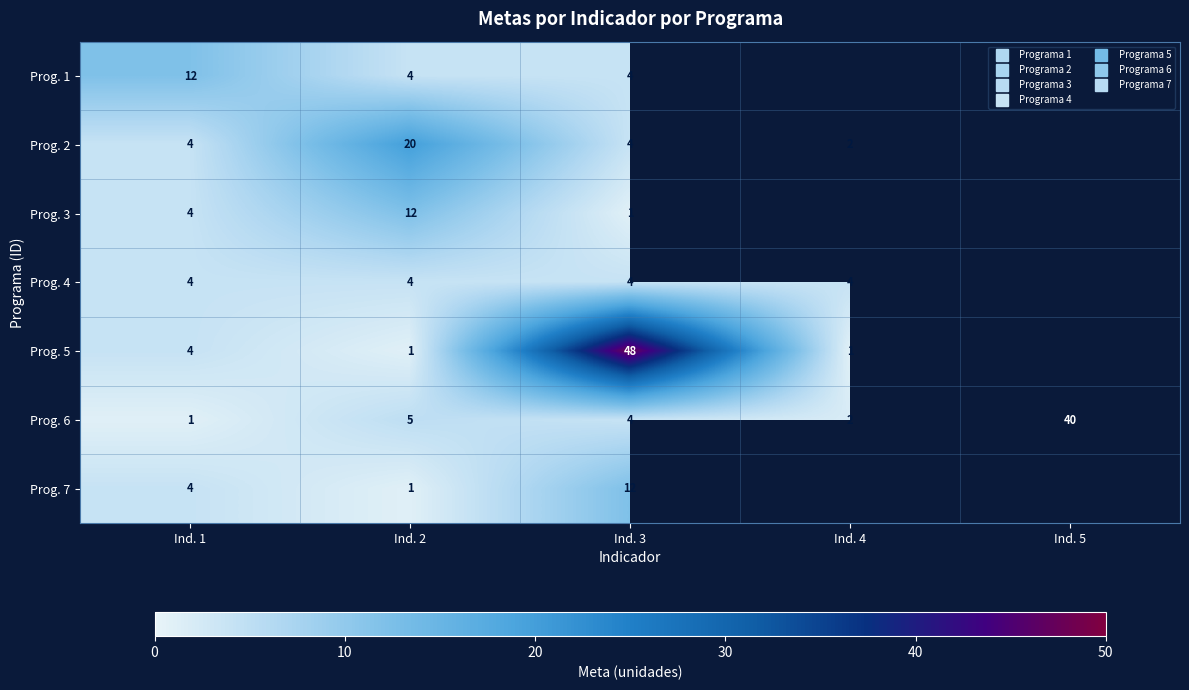

Where is Prog. 2 nearest to the value 11?

Ind. 1